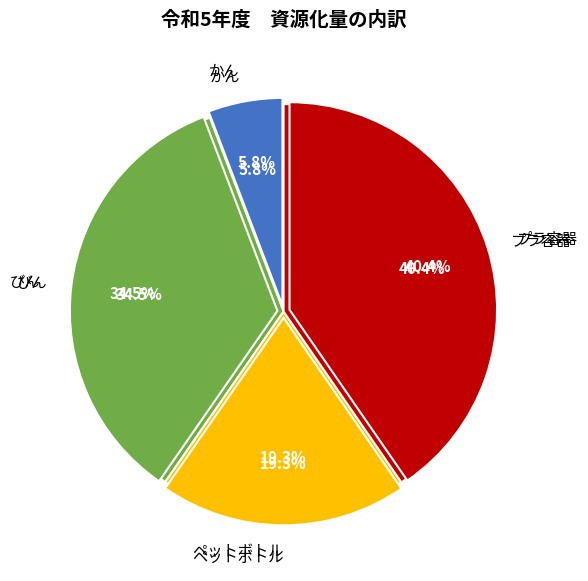

What is the largest slice in the pie chart?

プラ容器